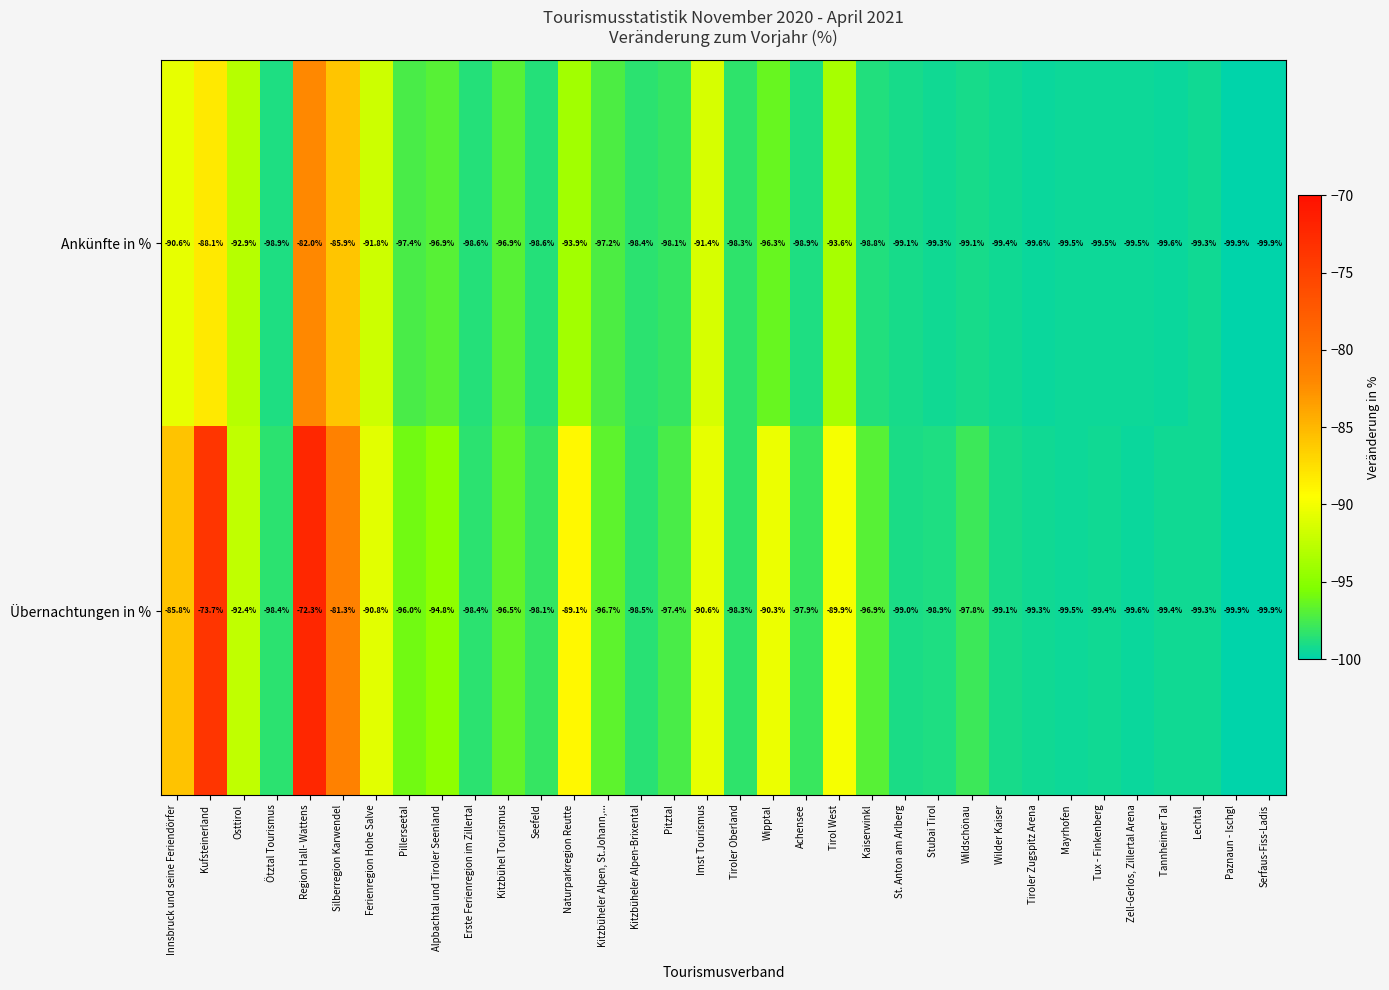

Where does the Übernachtungen in % series first go above -97?

Innsbruck und seine Feriendörfer